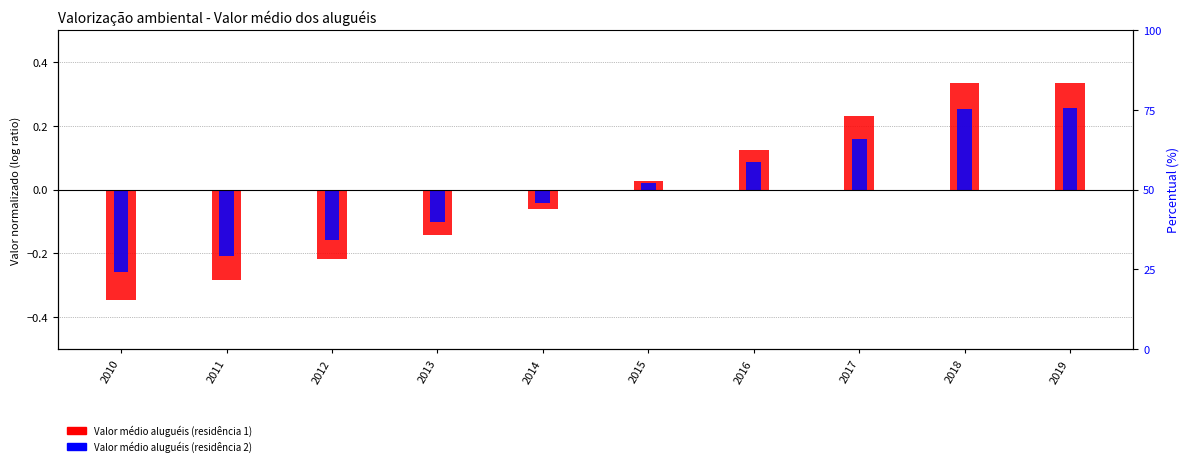

Which category has the lowest value in the Valor médio aluguéis (residência 2) series?

2010